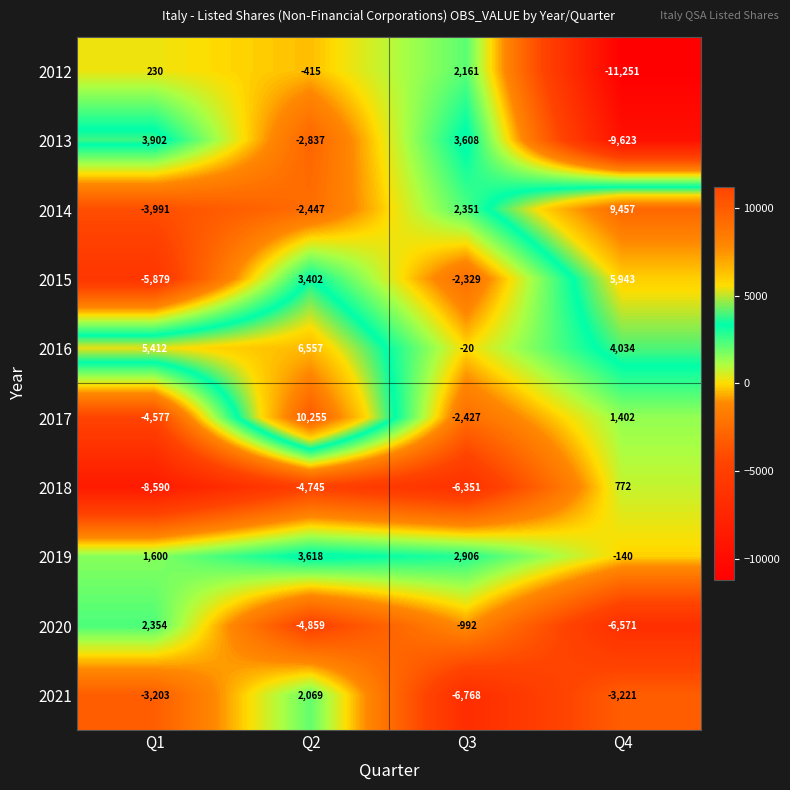

True or false: 2017 has a value of 5839 at Q2.

False